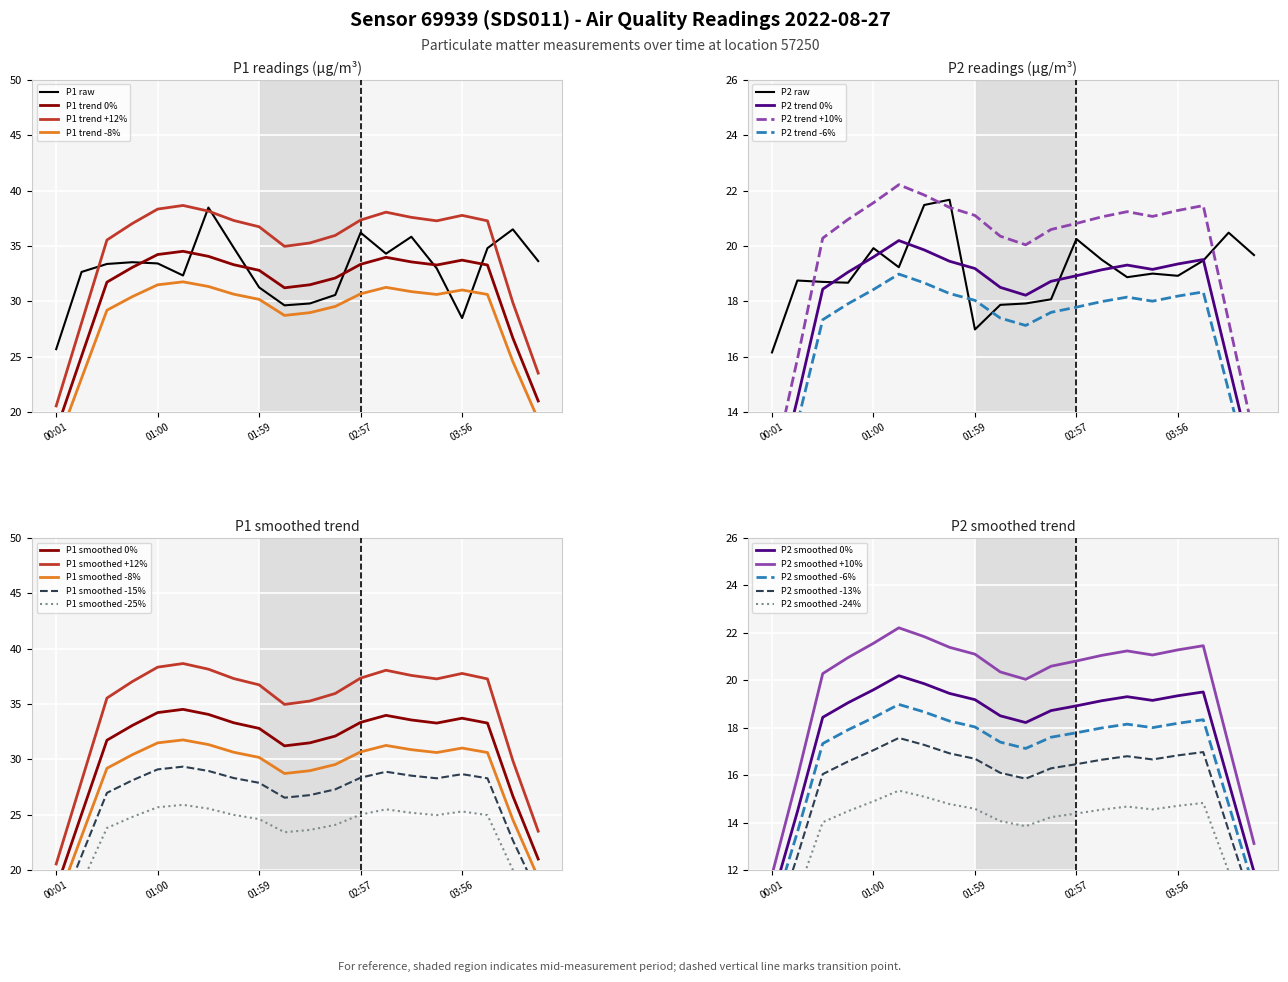

True or false: P2 and P1 intersect in this chart.

False